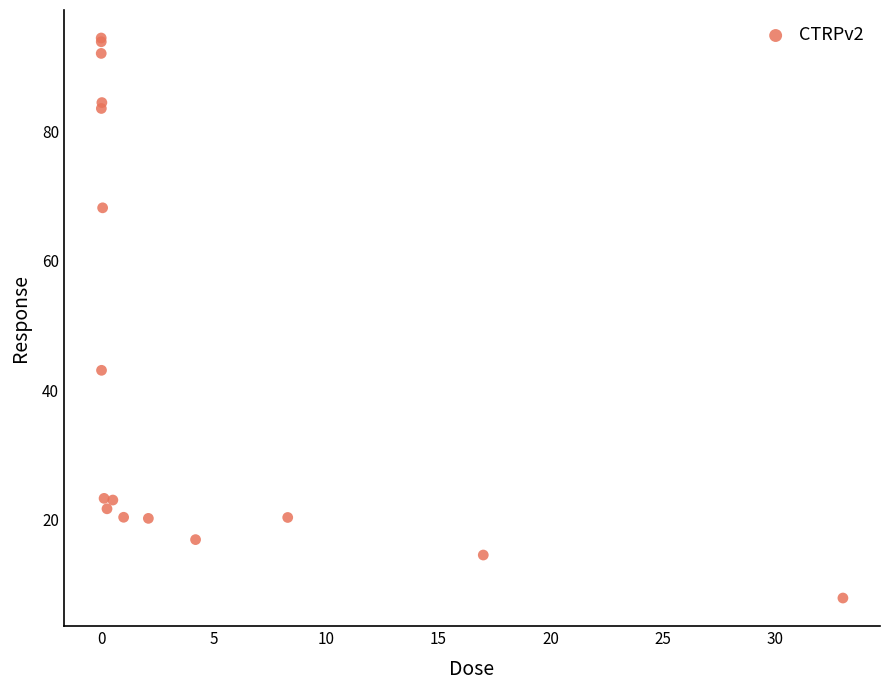

What Y value in the scatter plot is closest to 51?

43.1